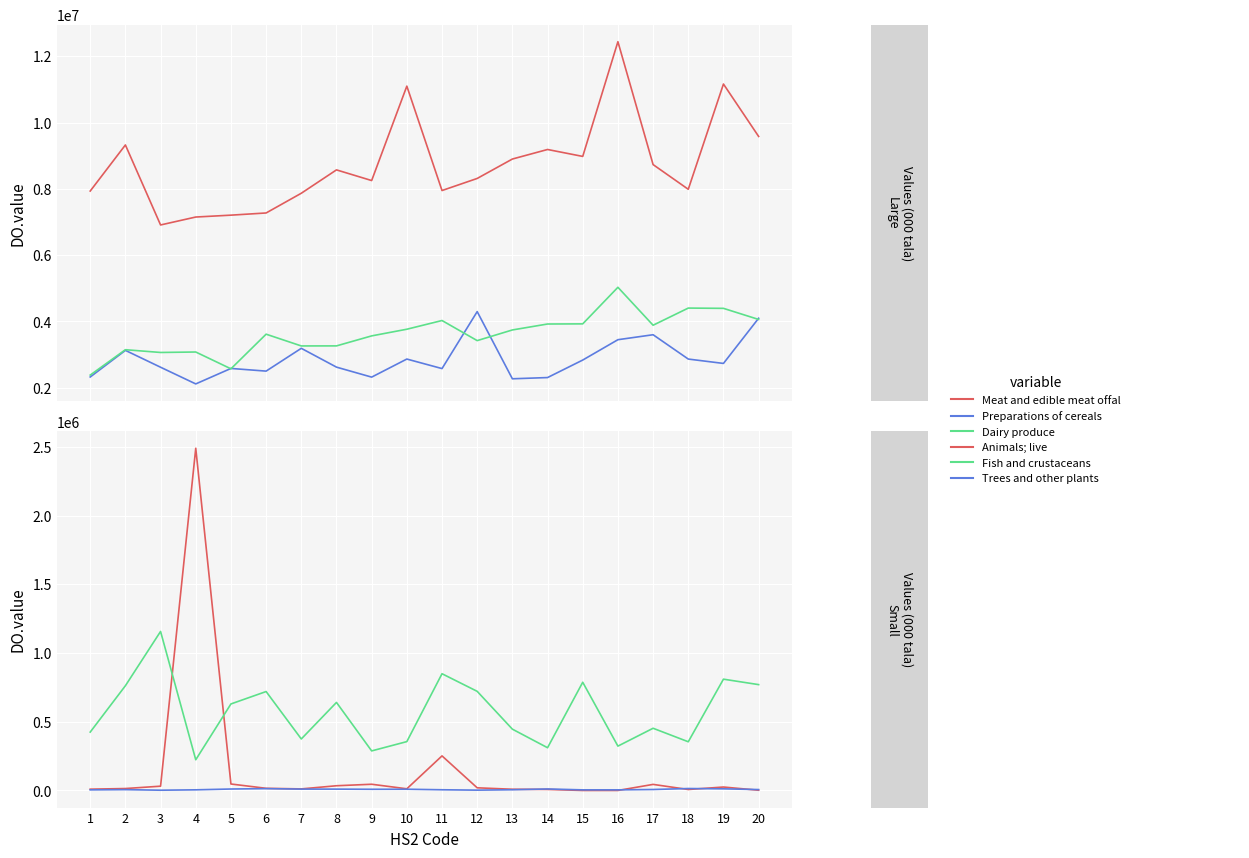

Which series has the largest total across all categories?

Meat and edible meat offal